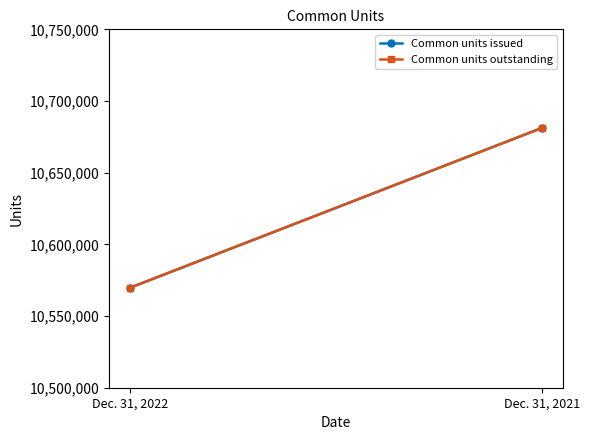

Which has a higher value, Dec. 31, 2021 or Dec. 31, 2022?

Dec. 31, 2021